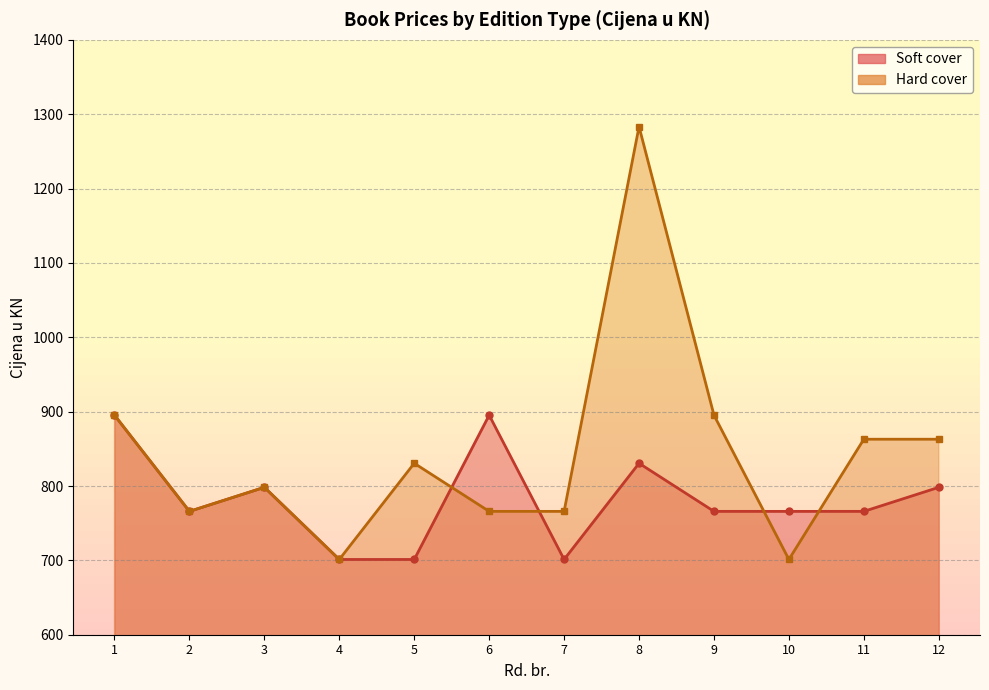

The chart shows a value of 765.9 at 10. True or false?

True